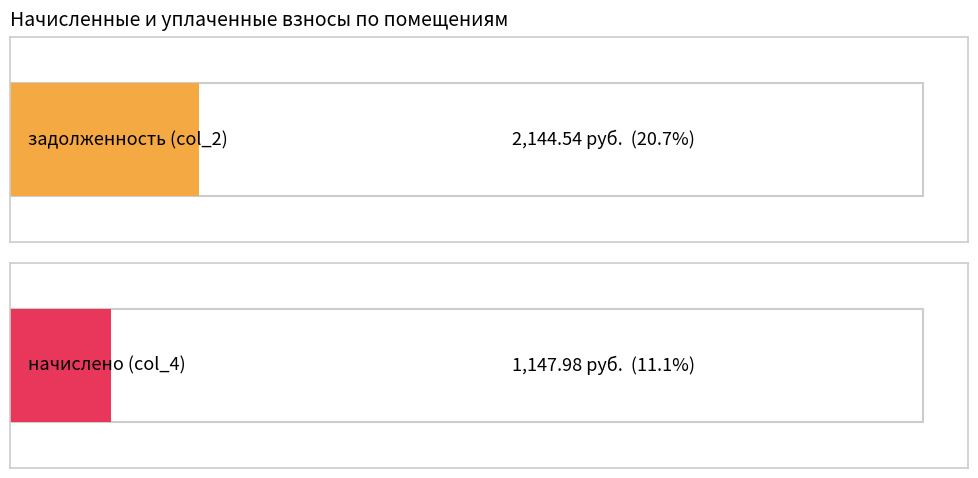

Rank the series by their maximum value, from highest to lowest.

задолженность (col_2), начислено (col_4)